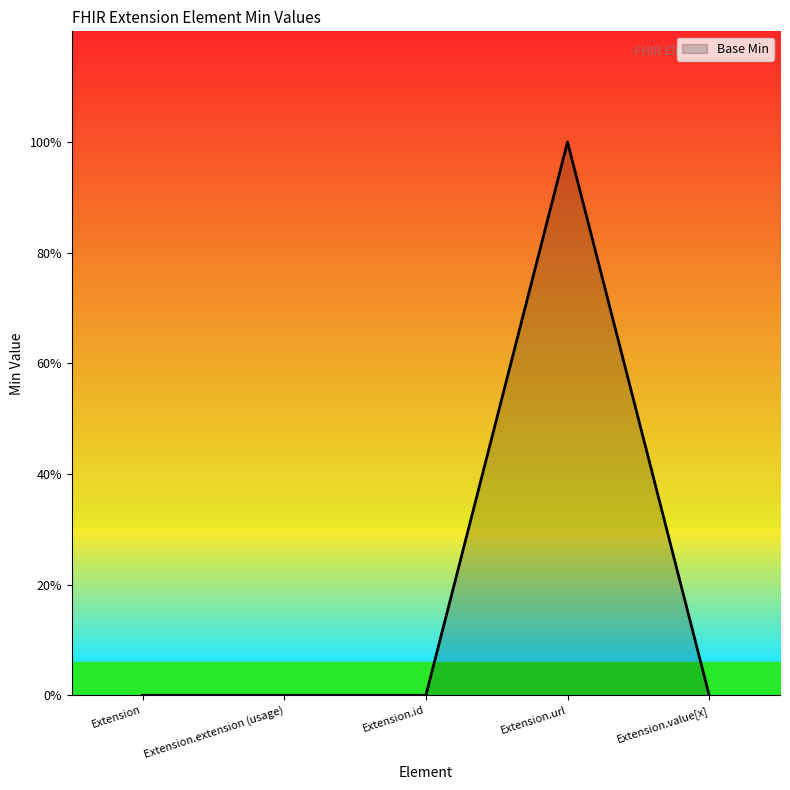

Reading right to left, list all the values displayed in this chart.

Extension.value[x]=0	Extension.url=1	Extension.id=0	Extension.extension (usage)=0	Extension=0